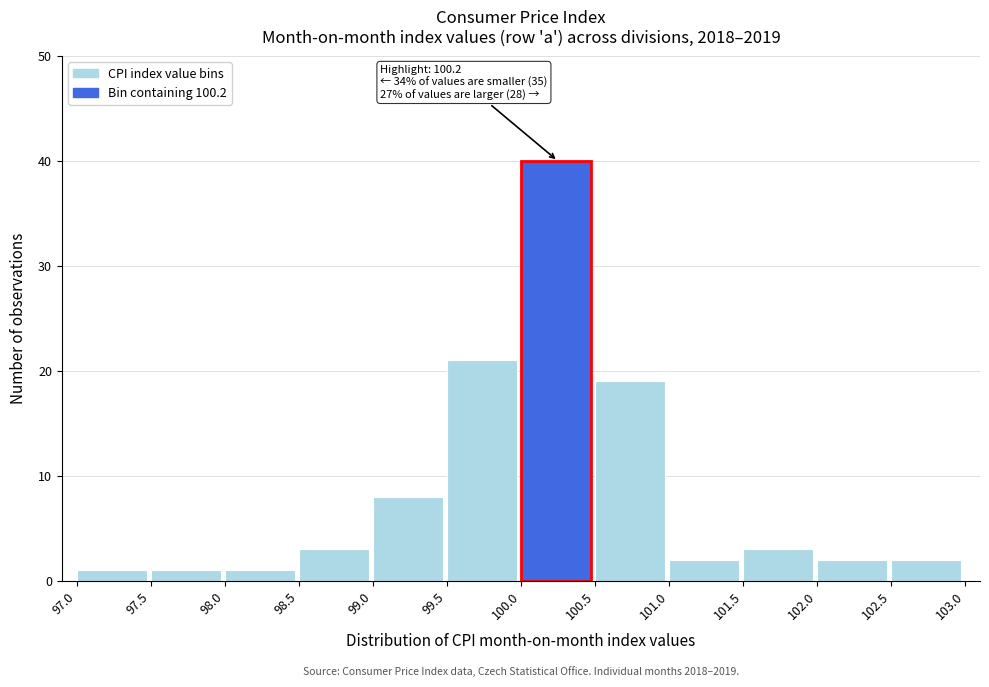

Which range on the x-axis has the tallest bar?

100.0 to 100.5